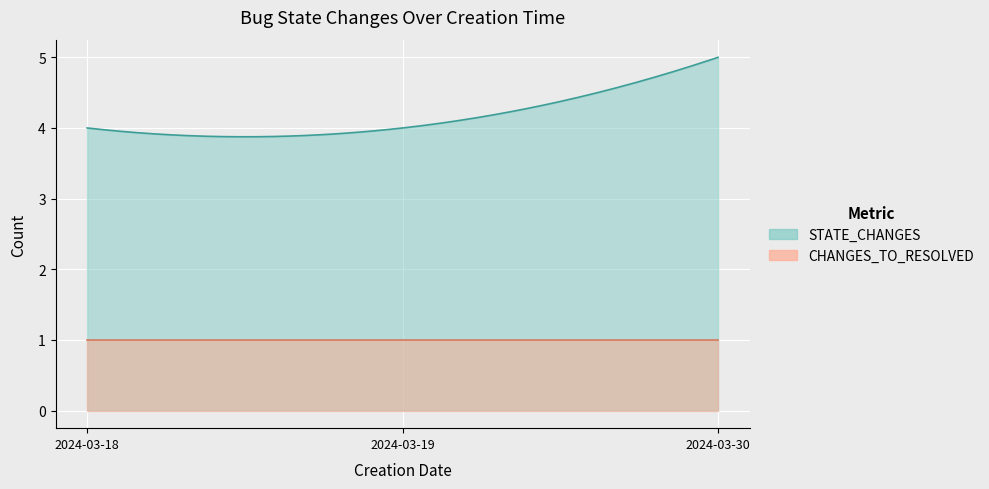

What is the value of the STATE_CHANGES point at the 1st from the left?

4